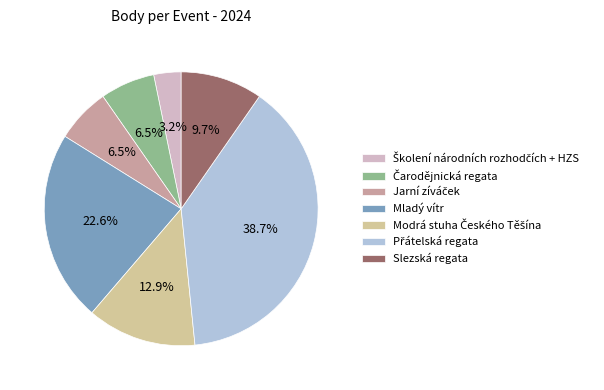

Is Slezská regata the majority of the pie?

No